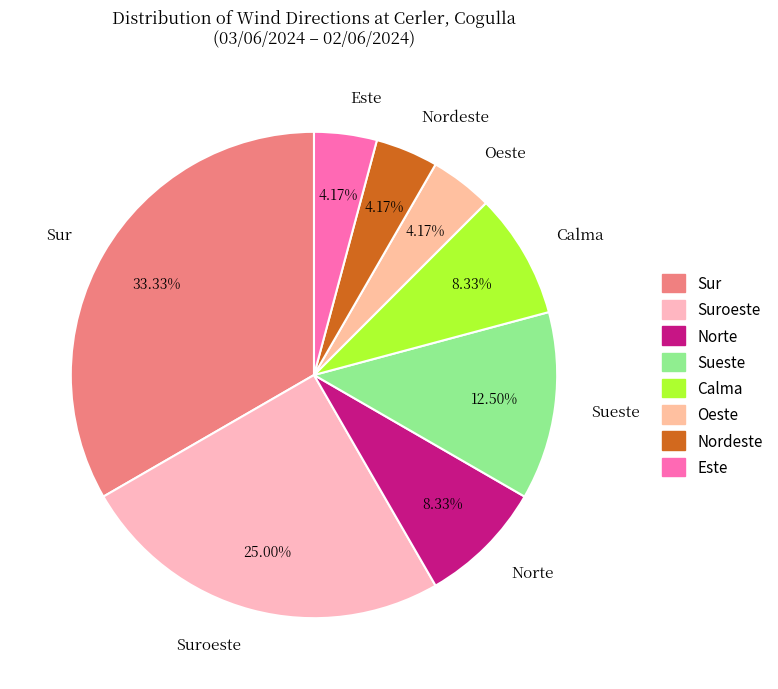

Between Sur and Calma, which is larger?

Sur